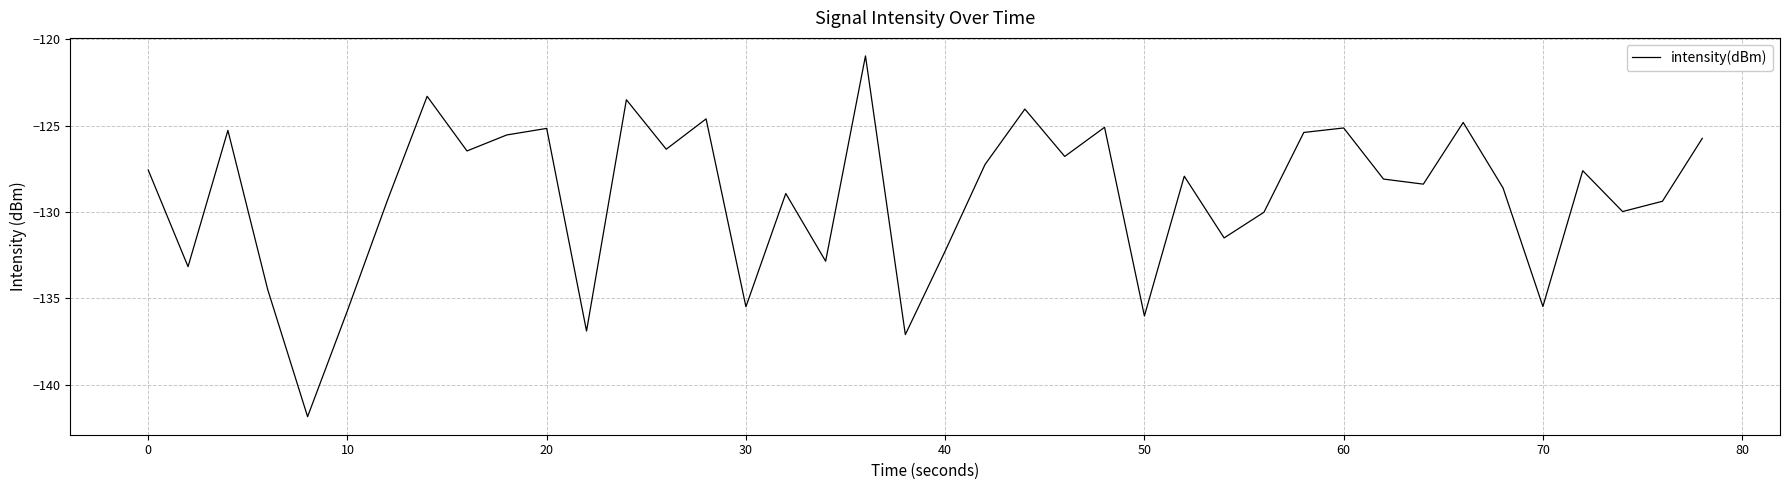

What is the greatest value displayed?

-121.0